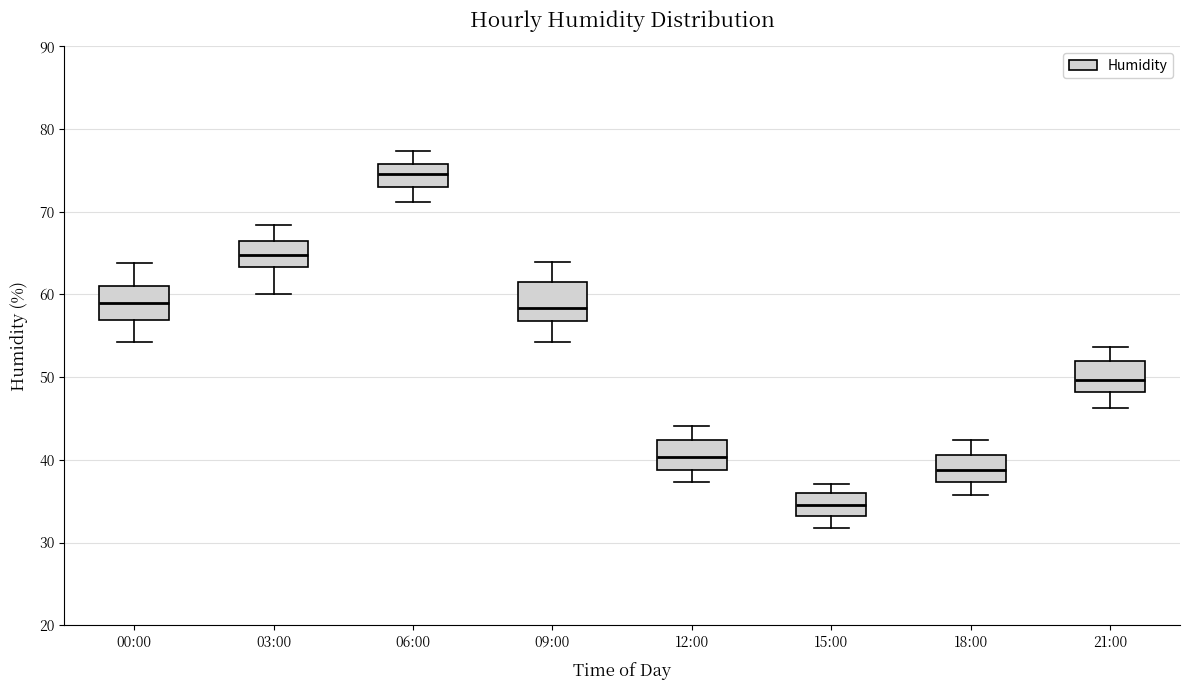

Reading left to right, transcribe this box plot: for each box, give where its median line is, the range the box spans, and where its two whiskers end, as read against the y-axis. The values are not printed on the chart, so give them approximately, as read against the axis.

00:00: median 59, box 57 to 61, whiskers 54 to 64
03:00: median 65, box 63 to 67, whiskers 60 to 68
06:00: median 75, box 73 to 76, whiskers 71 to 77
09:00: median 58, box 57 to 61, whiskers 54 to 64
12:00: median 40, box 39 to 42, whiskers 37 to 44
15:00: median 35, box 33 to 36, whiskers 32 to 37
18:00: median 39, box 37 to 41, whiskers 36 to 42
21:00: median 50, box 48 to 52, whiskers 46 to 54